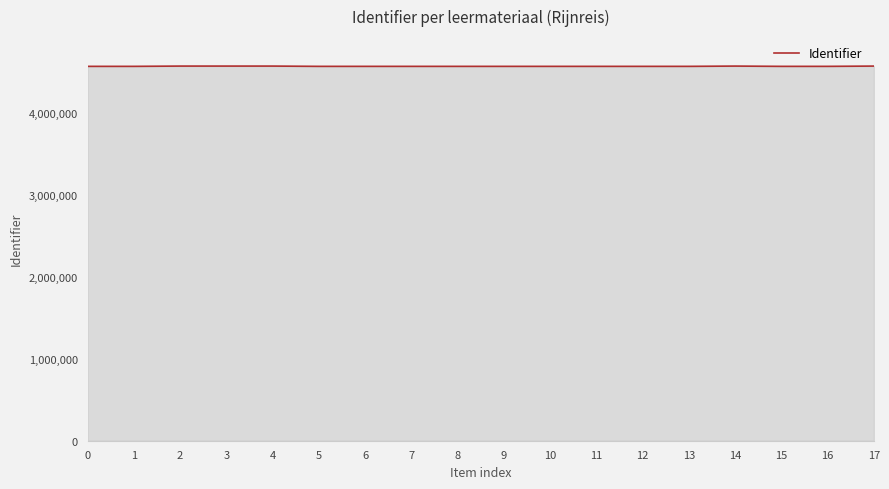

Does the chart have visible grid lines?

No